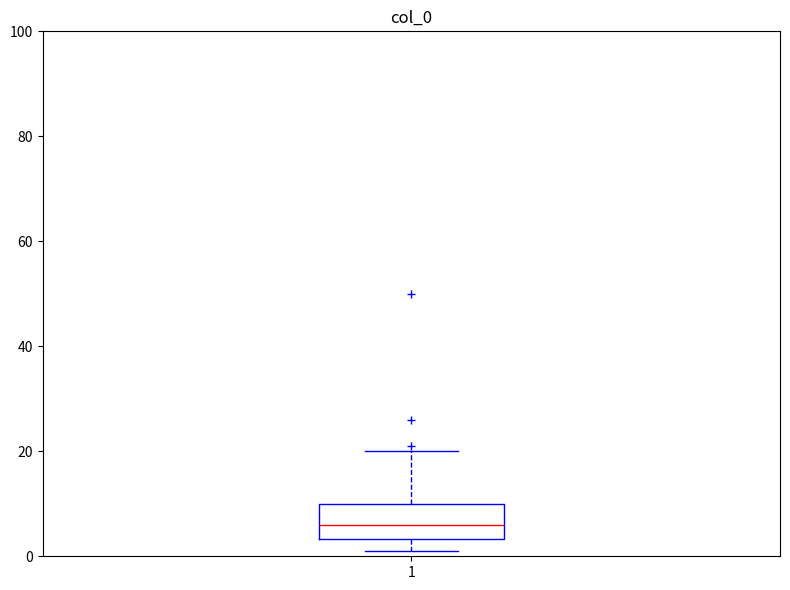

Transcribe this box plot: give where the median line is, the range the box spans, and where the two whiskers end, as read against the y-axis. The values are not printed on the chart, so give them approximately, as read against the axis.

median 6, box 4 to 10, whiskers 2 to 20